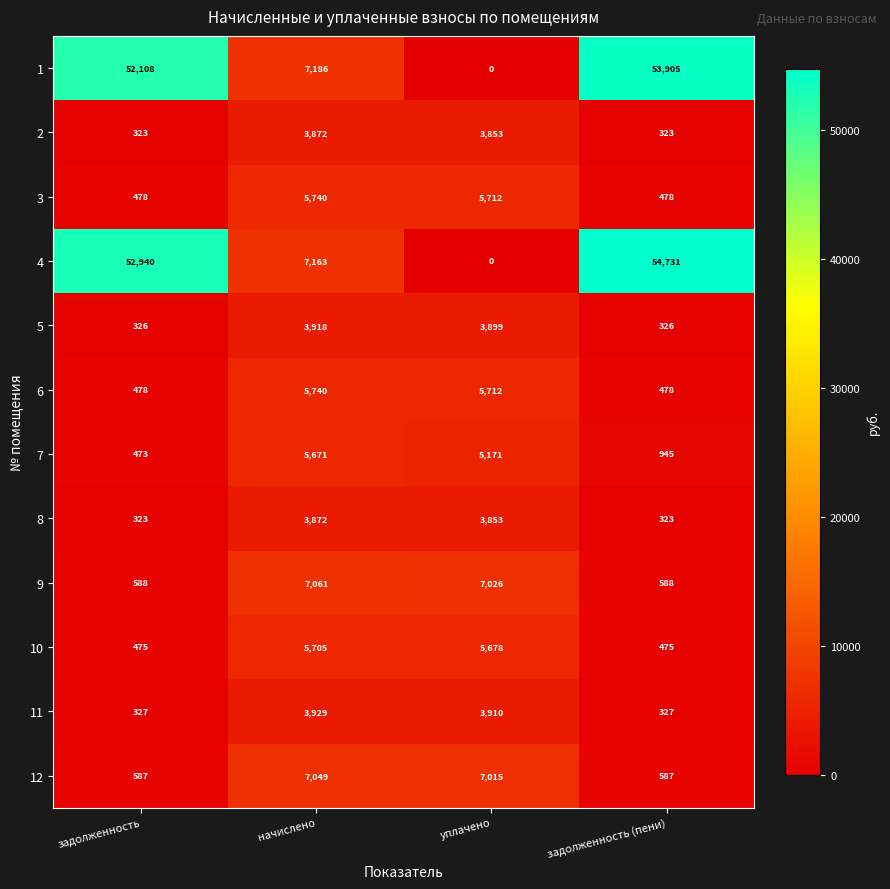

At which category is the sum across all series the highest?

задолженность (пени)